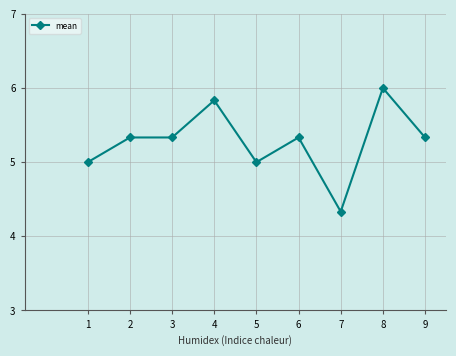

How many distinct data groups are displayed?

1